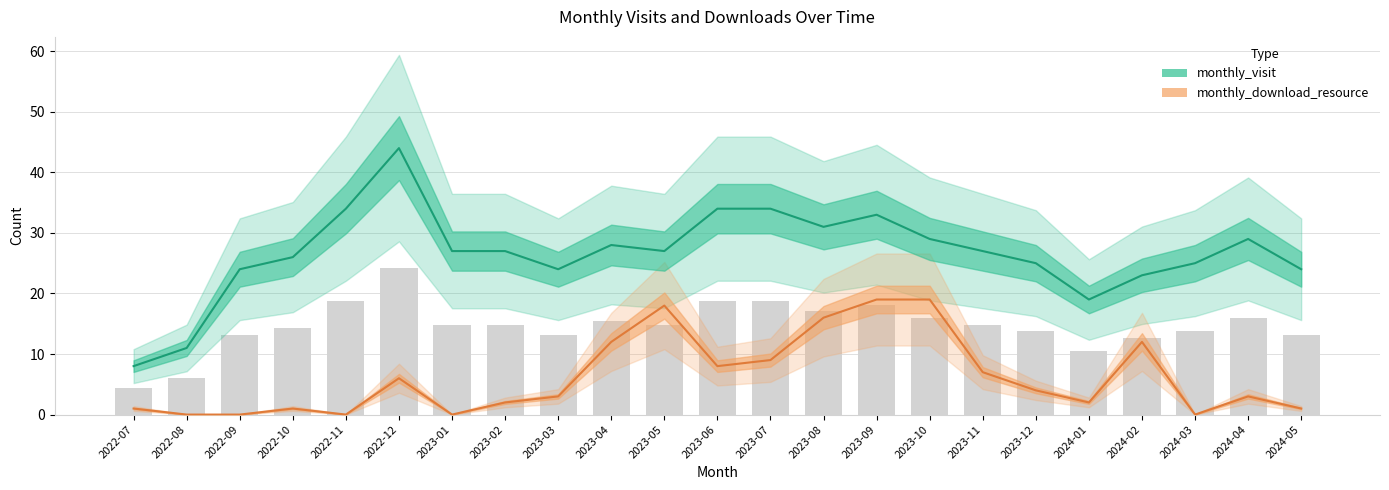

True or false: monthly_visit has a value of 44 at 2023-04.

False